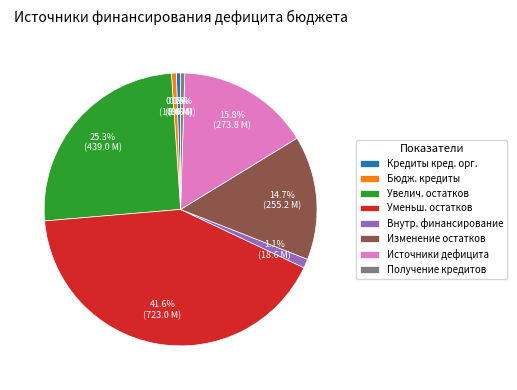

Does any single category account for the majority?

No